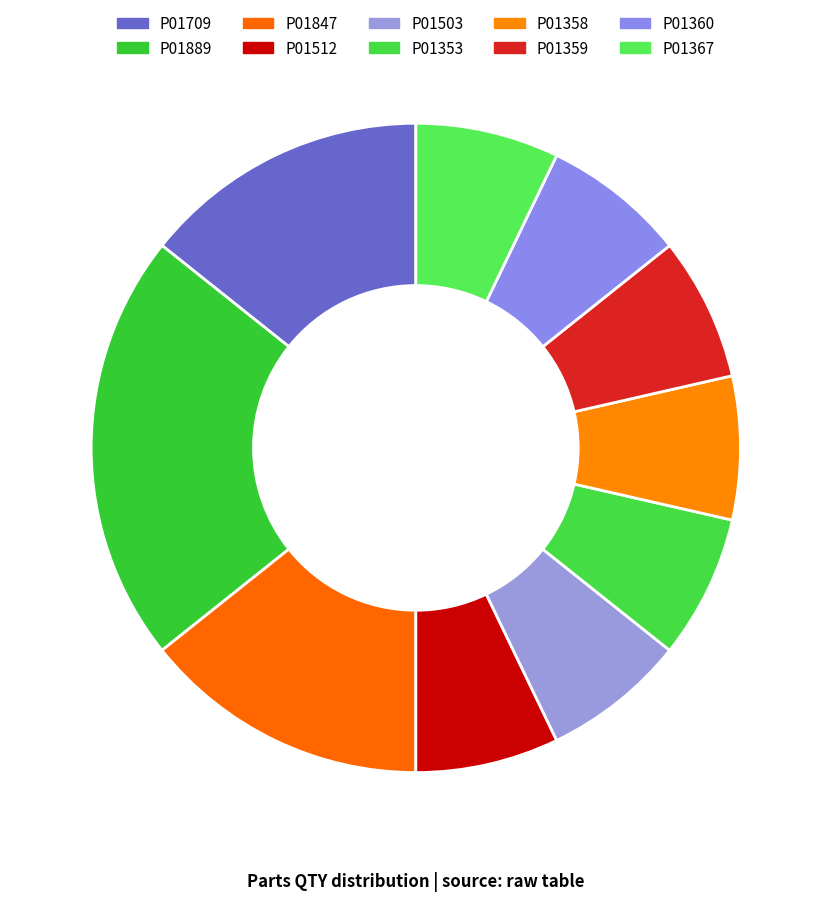

Does P01709 represent more than half of the total?

No